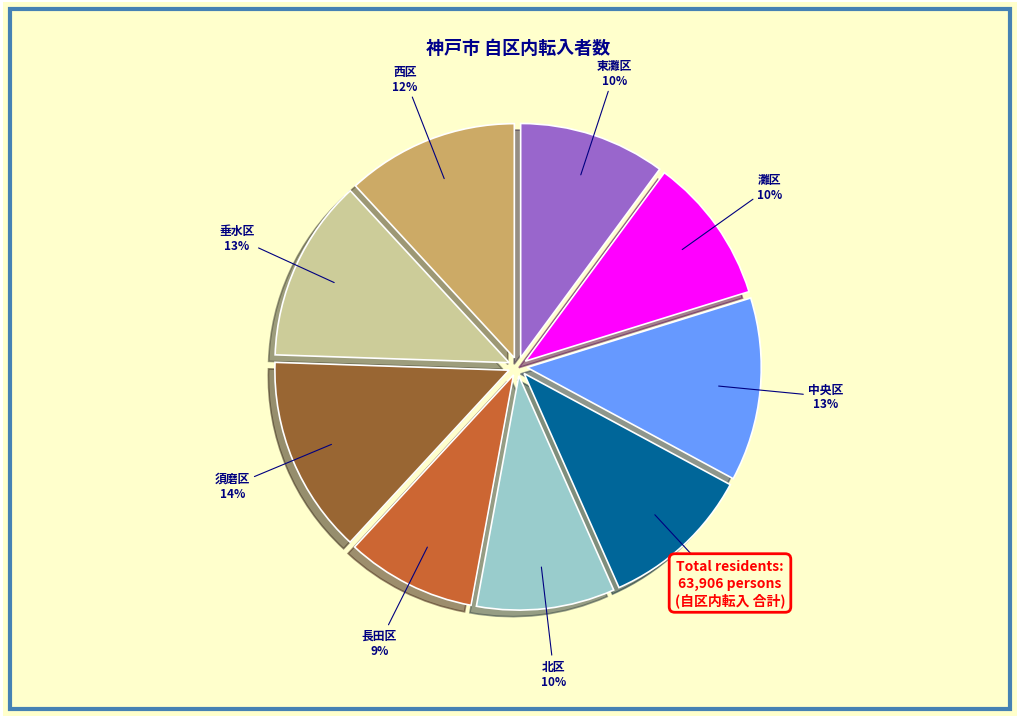

Is there a majority slice in this chart?

No